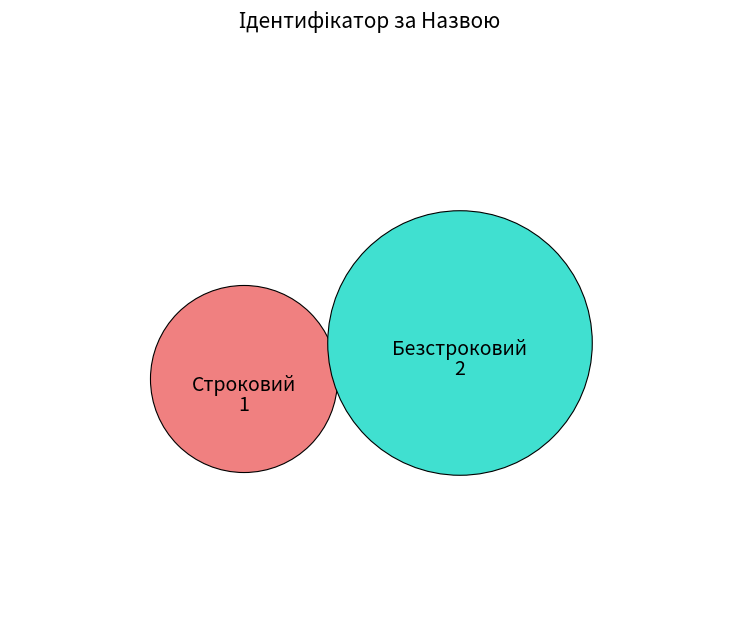

Rank the categories by value from highest to lowest.

Безстроковий, Строковий